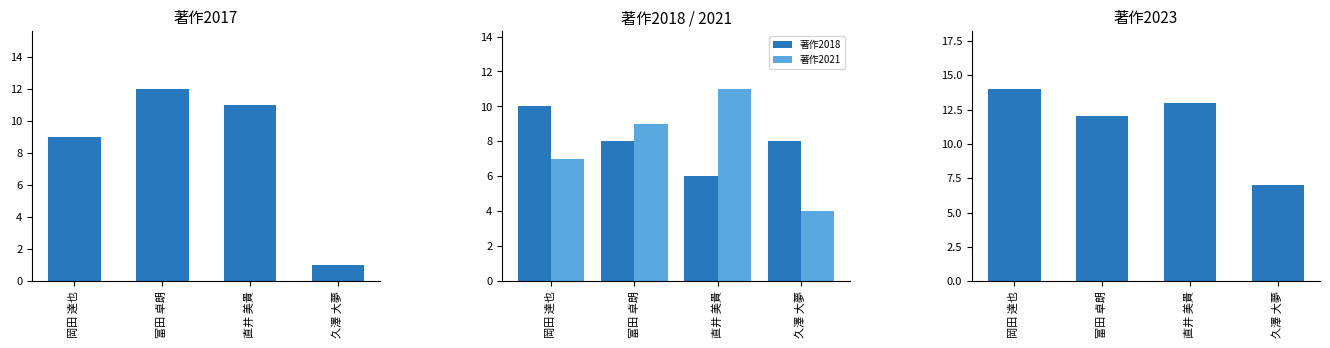

What is the sum of all 著作2021 values?

31